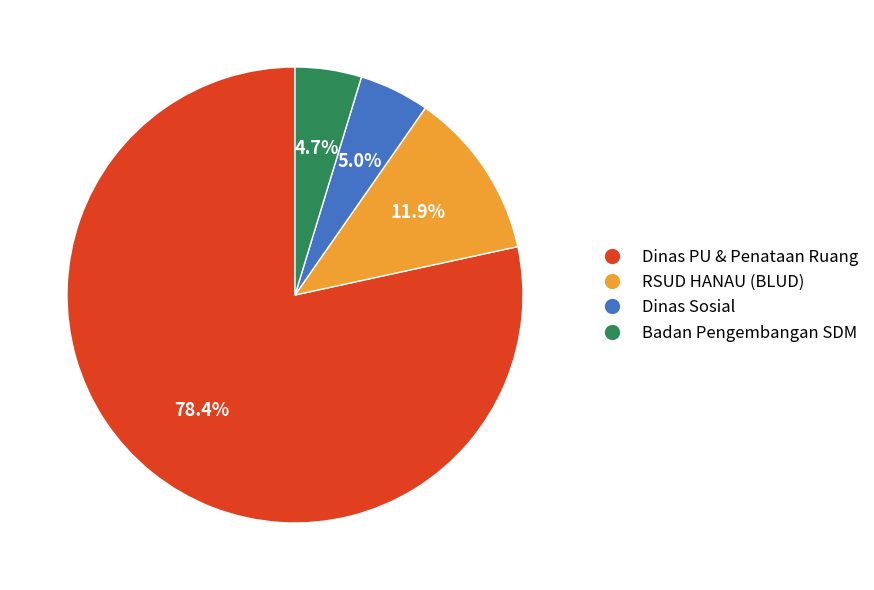

Does Dinas Sosial account for over 50% of the chart?

No